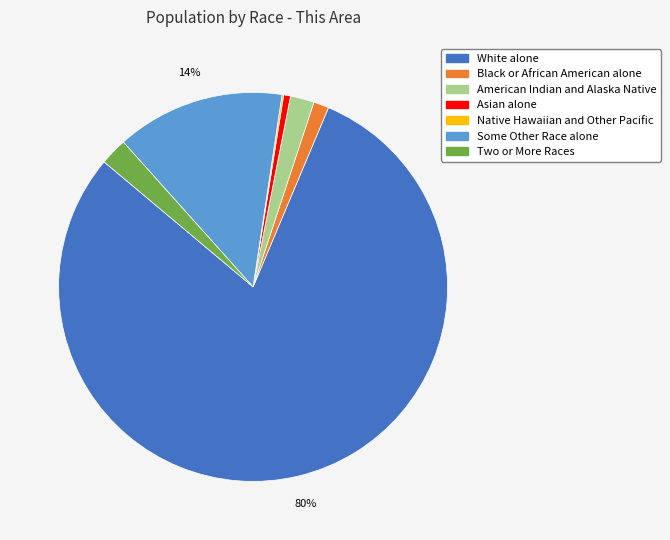

What is the largest slice in the pie chart?

White alone